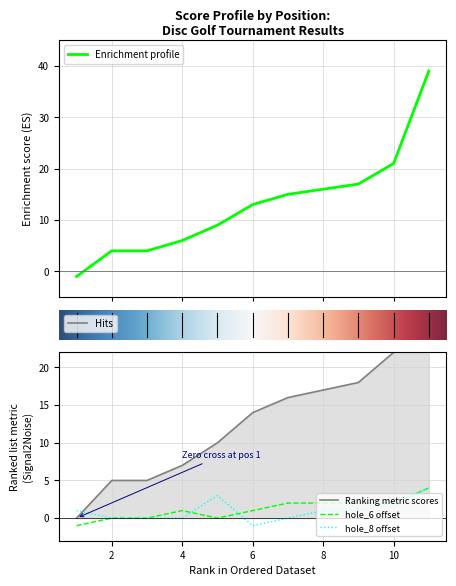

What is the minimum value shown in the chart?

-1